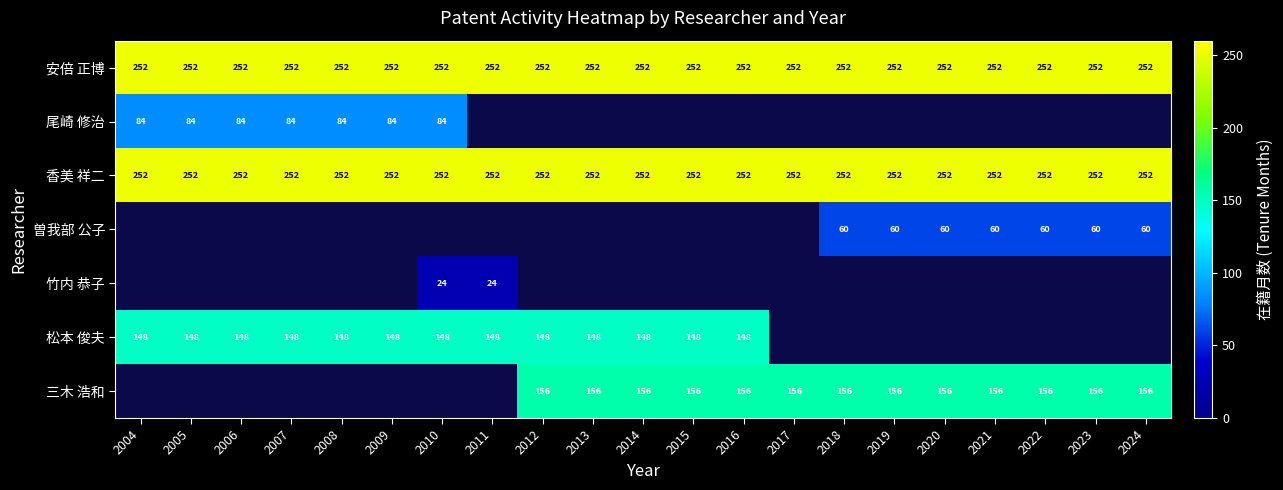

The 安倍 正博 series shows 372 at 2012. True or false?

False